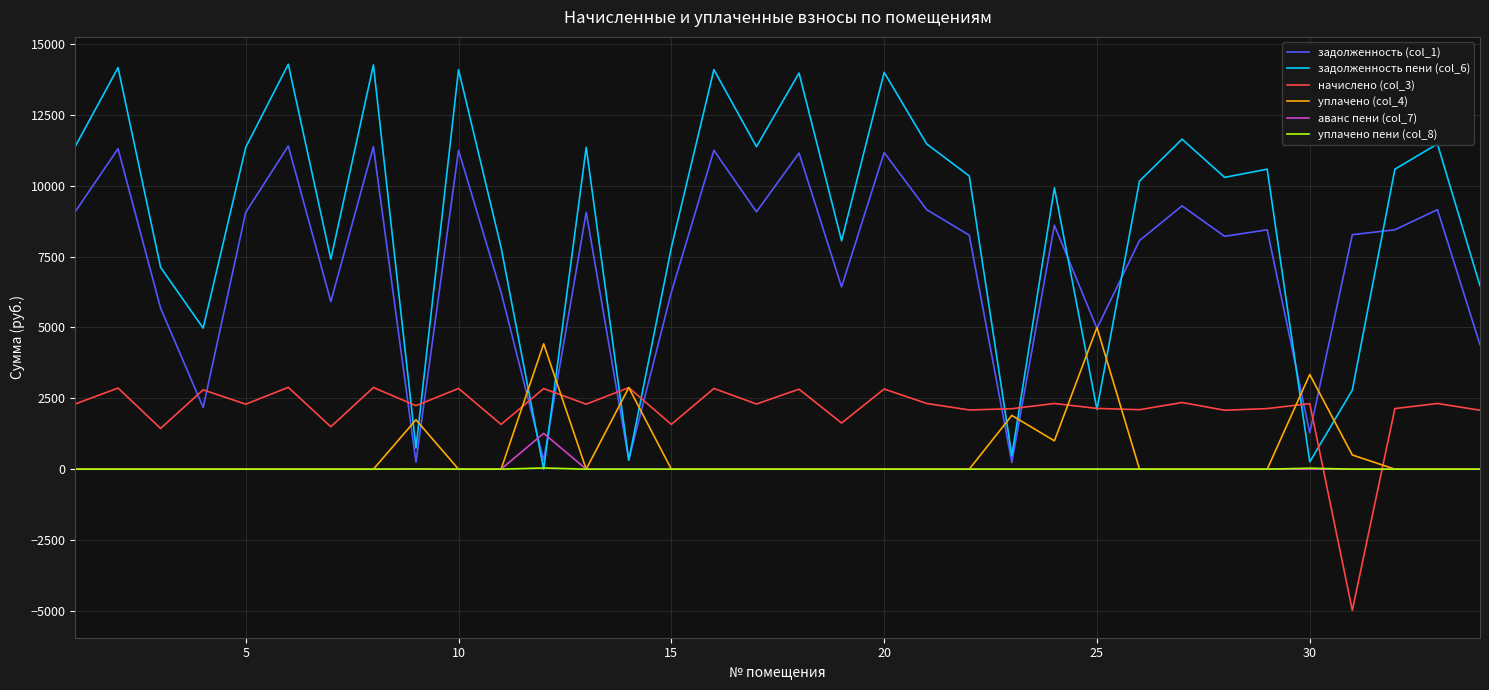

Does the chart have visible grid lines?

Yes